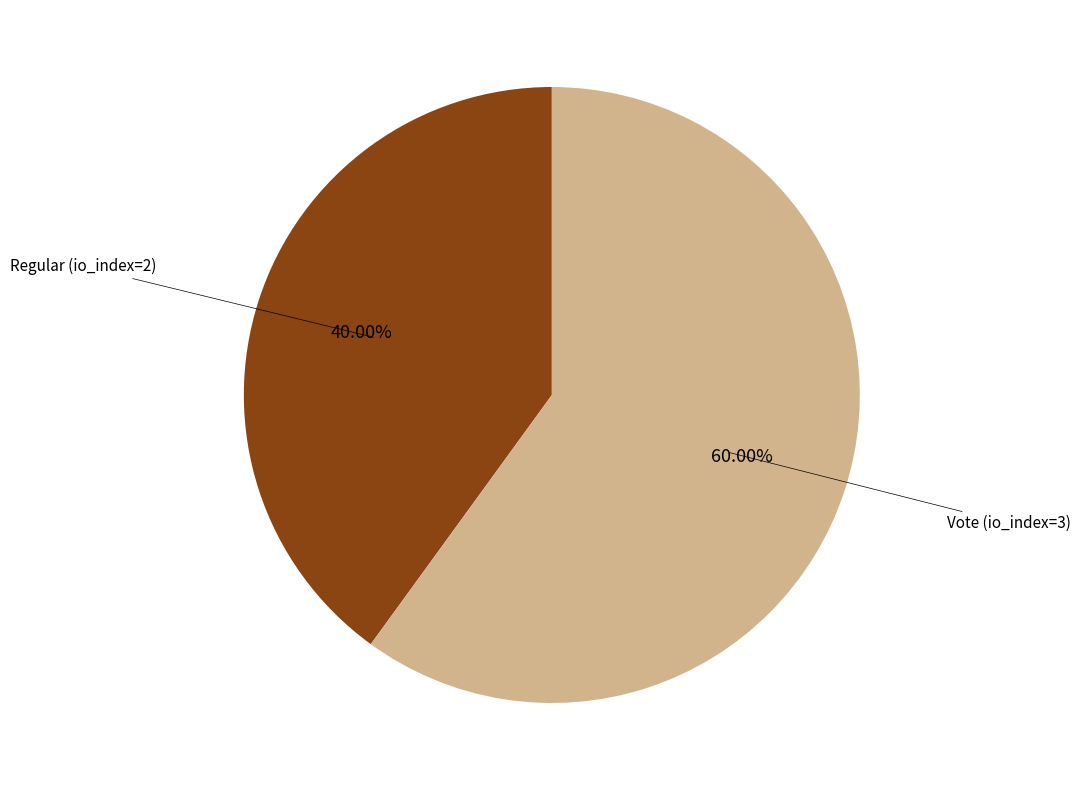

Is there a majority slice in this chart?

Yes